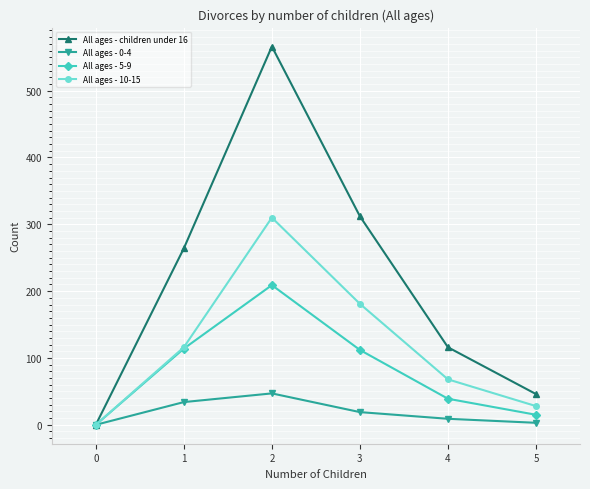

How many interior local peaks does the All ages - 10-15 series have?

1